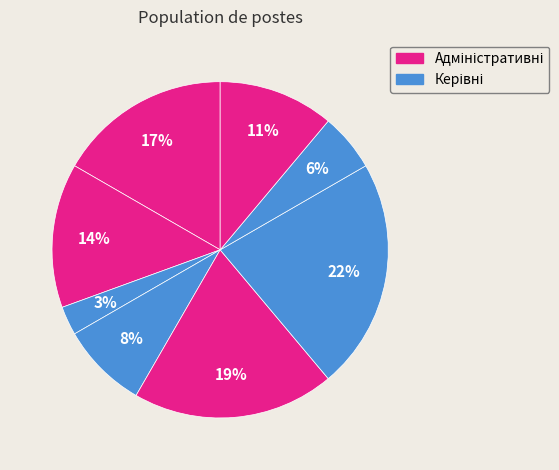

How many slices are in this pie chart?

8